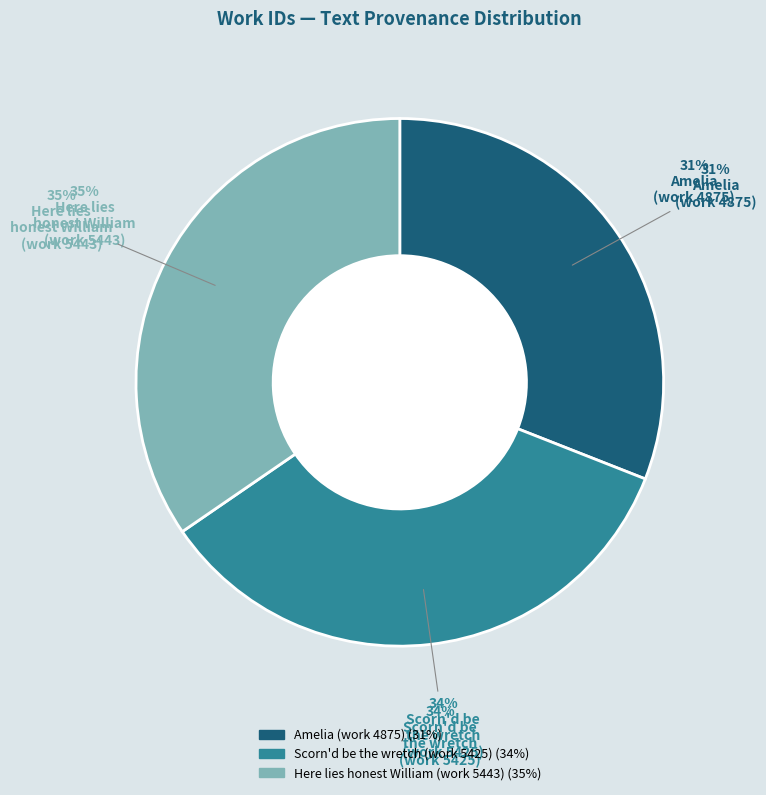

Between Scorn'd be the wretch (work 5425) and Amelia (work 4875), which is larger?

Scorn'd be the wretch (work 5425)